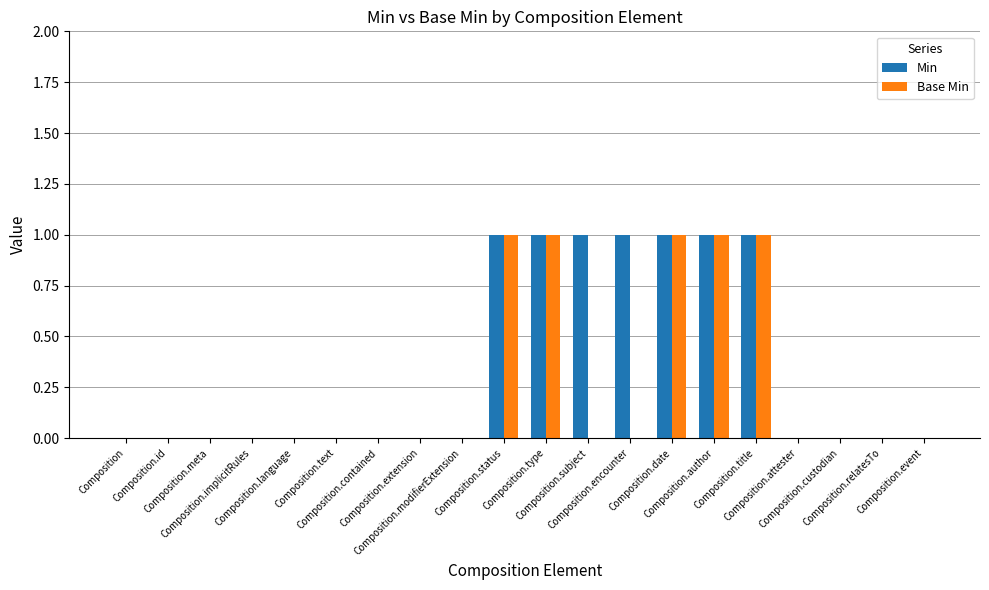

Which series has the largest total across all categories?

Min